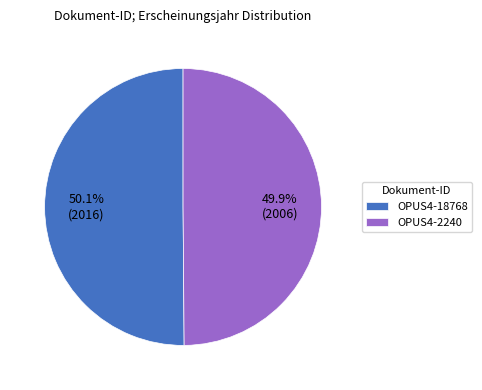

True or false: OPUS4-2240 accounts for 36% of the total.

False